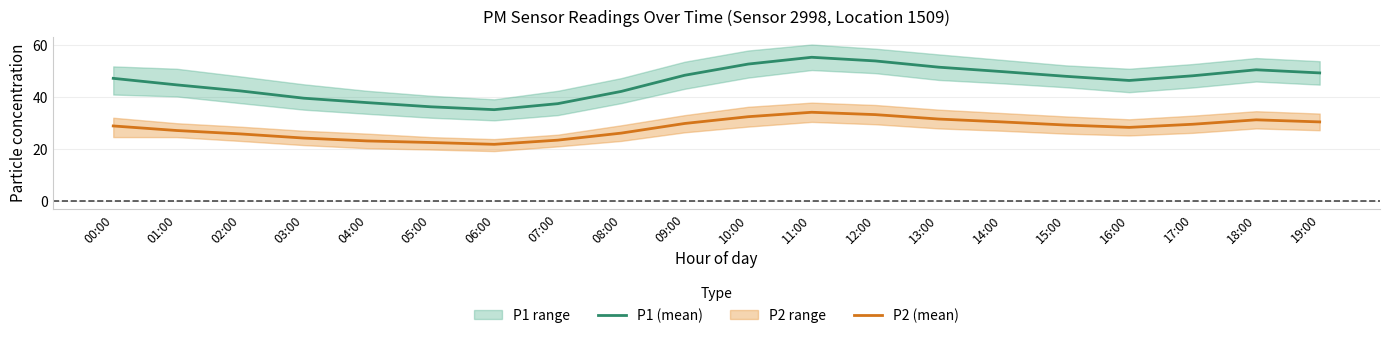

In P2 (mean), how many points are higher than both neighbors (excluding endpoints)?

2